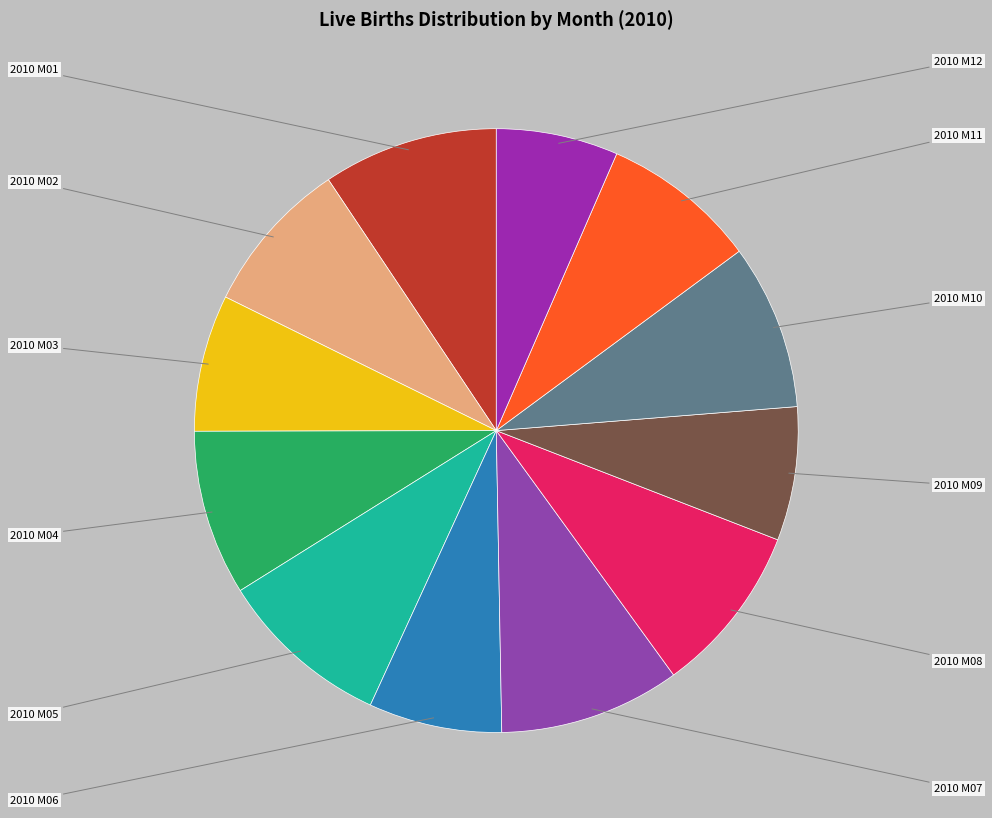

Rank the categories by value from lowest to highest.

2010 M12, 2010 M06, 2010 M09, 2010 M03, 2010 M02, 2010 M11, 2010 M04, 2010 M10, 2010 M08, 2010 M05, 2010 M01, 2010 M07